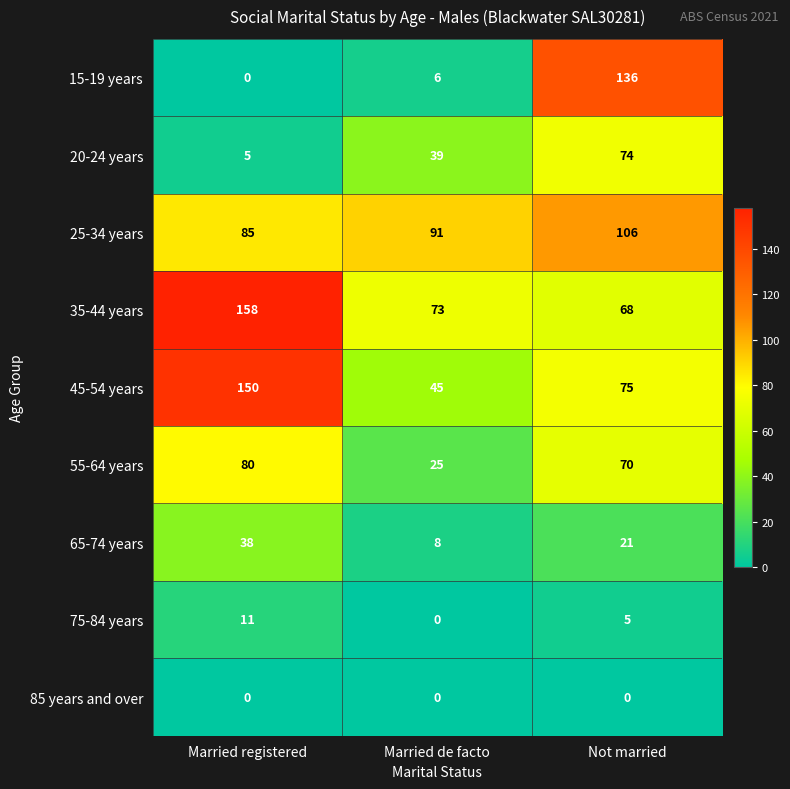

Which series has the largest total across all categories?

35-44 years